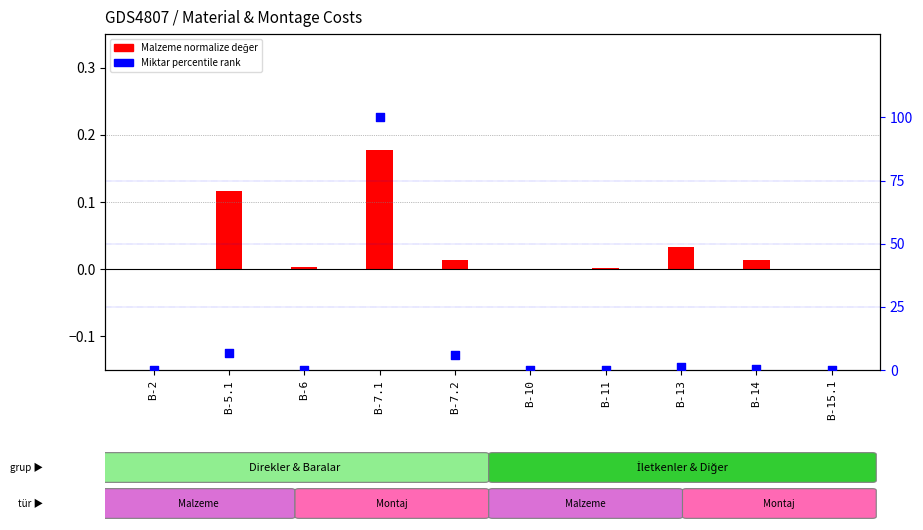

Which series has the widest spread of Y values?

Miktar percentile rank